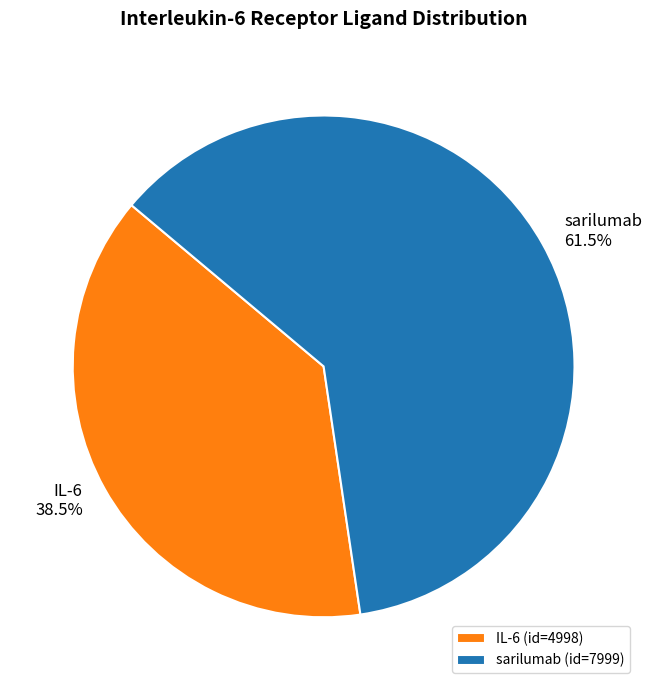

Does IL-6 account for over 50% of the chart?

No